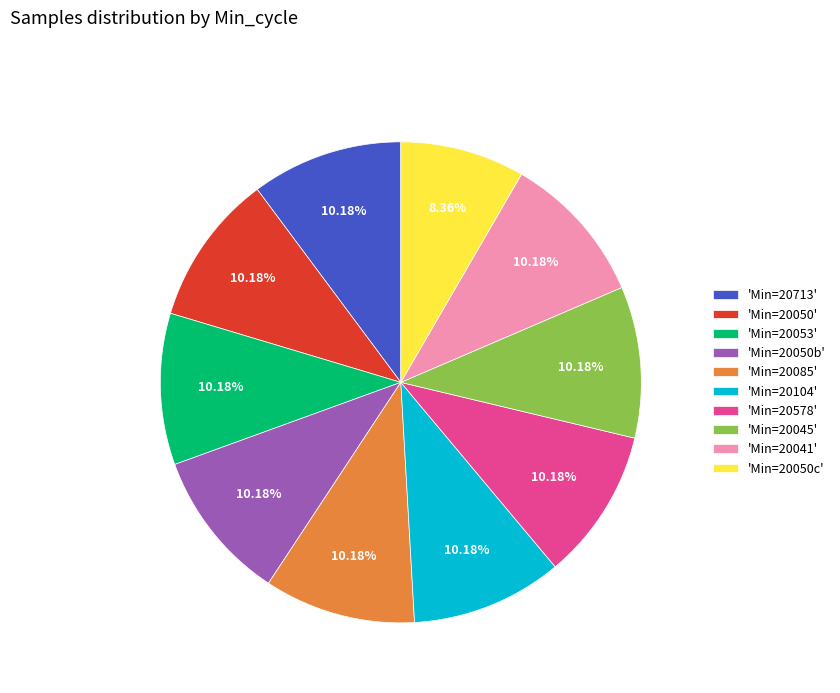

Approximately how many times larger is the value at 'Min=20041' compared to 'Min=20045'?

1.0